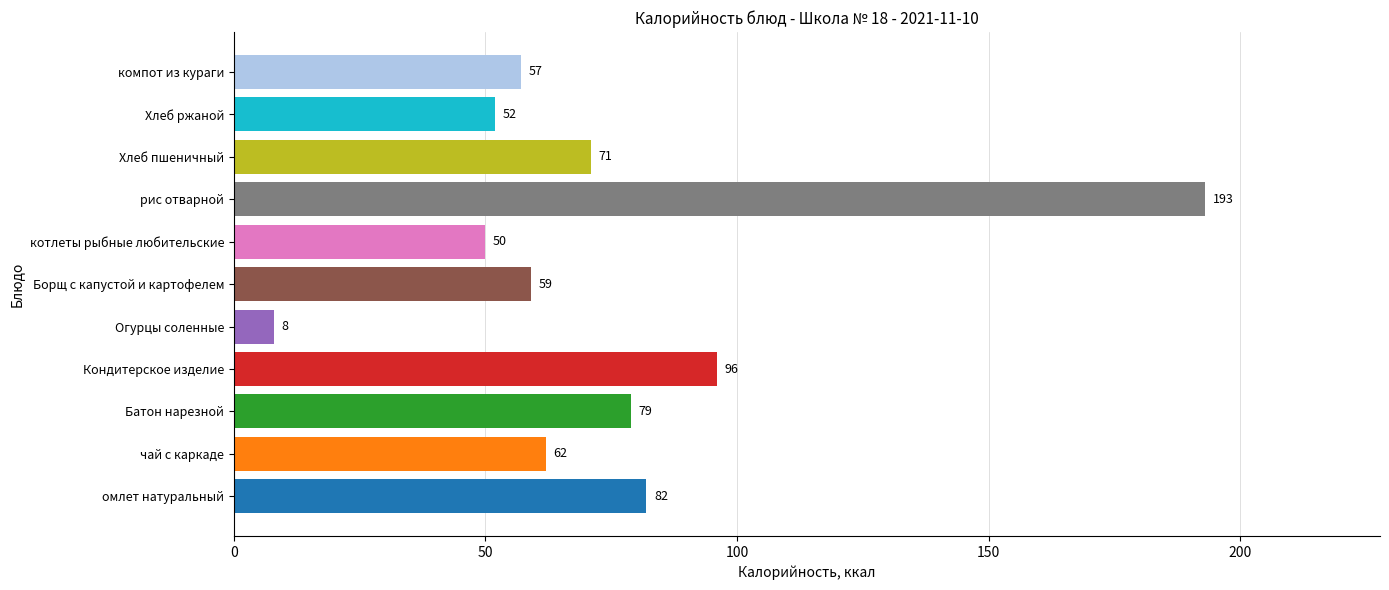

True or false: the data shows 32 at чай с каркаде.

False